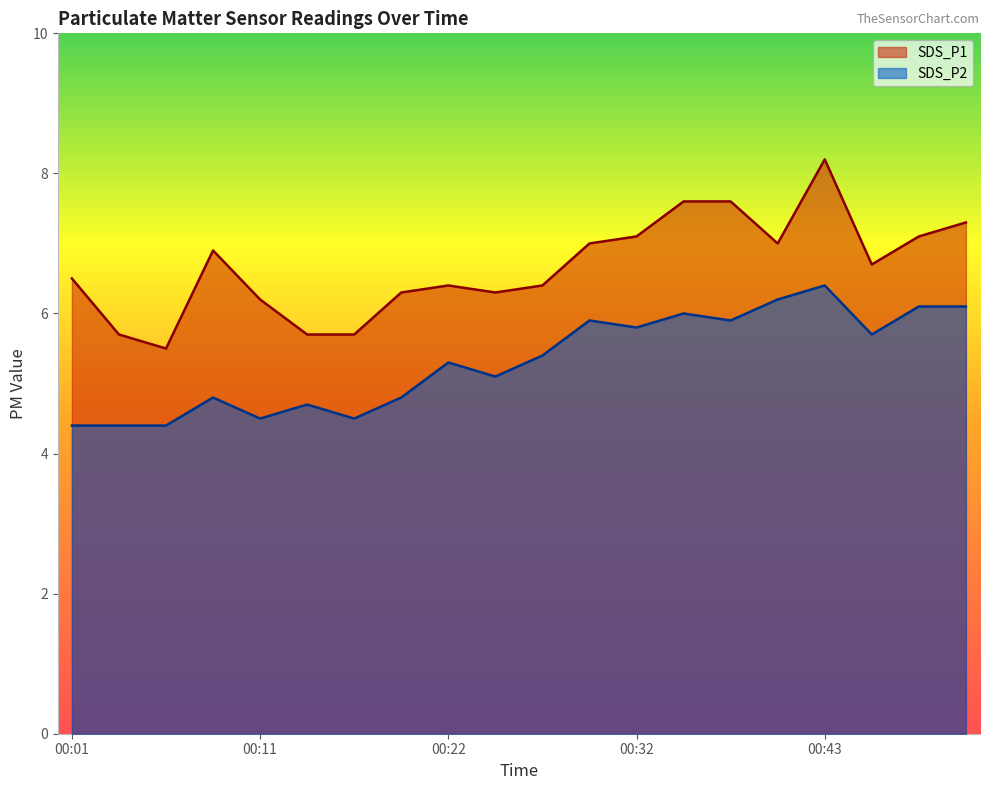

What is the sum of the SDS_P1 values at 00:37 and 00:48?

14.7